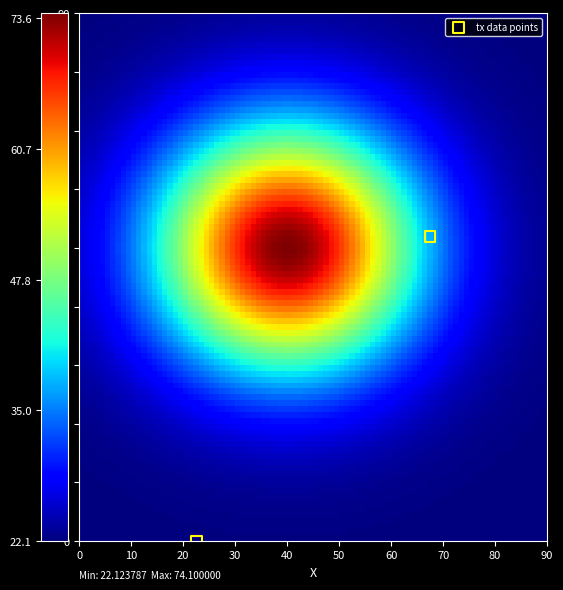

What is the range of Y values (max minus min)?

52